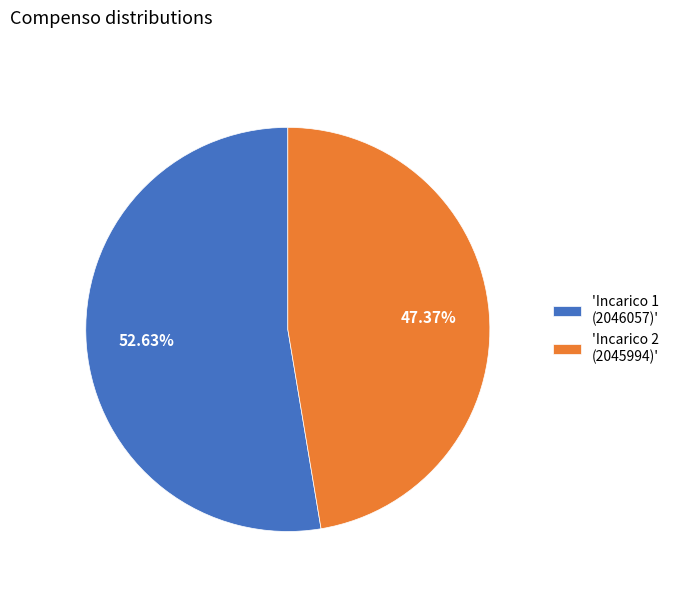

Between 'Incarico 2 (2045994)' and 'Incarico 1 (2046057)', which is larger?

'Incarico 1 (2046057)'